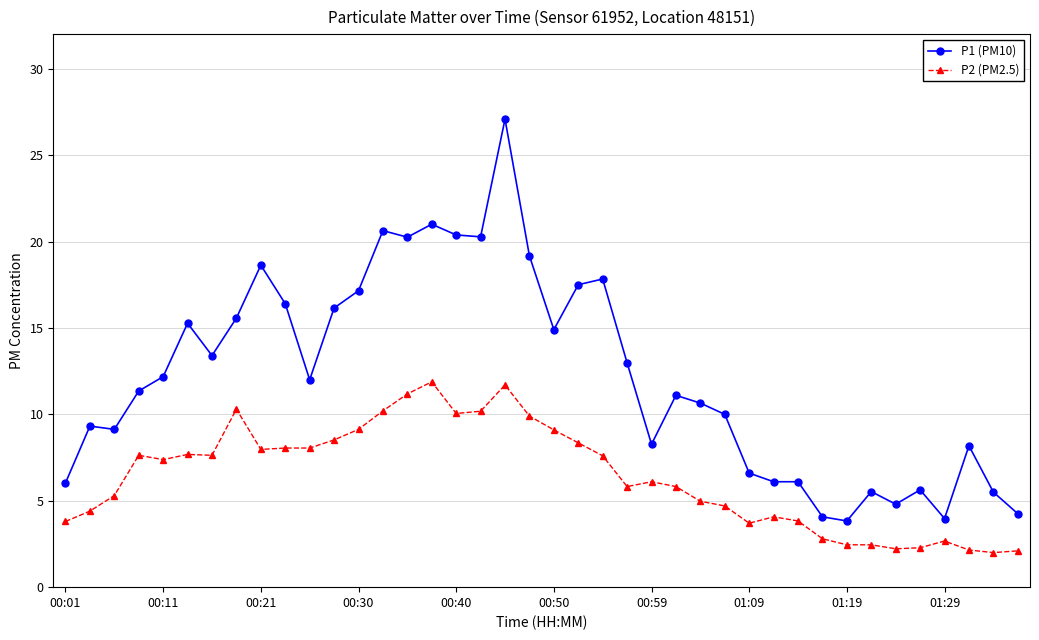

True or false: P1 (PM10) has more than 1 interior local peaks.

True